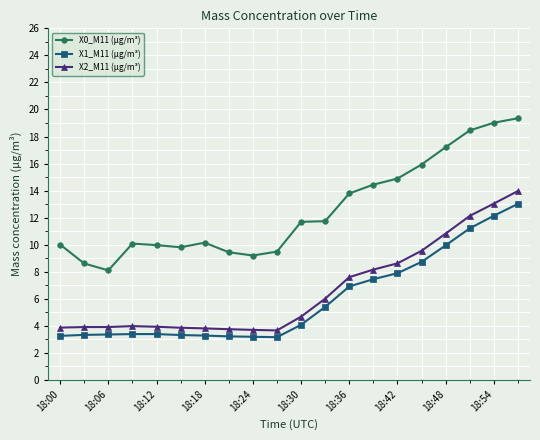

What is the average value of the X2_M11 (μg/m³) series?

6.6